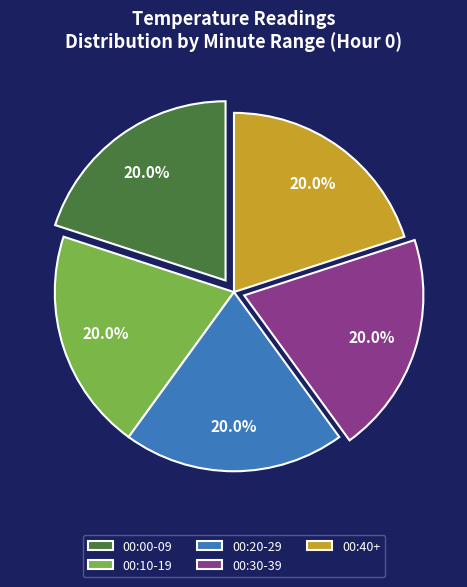

Is 00:10-19 the majority of the pie?

No